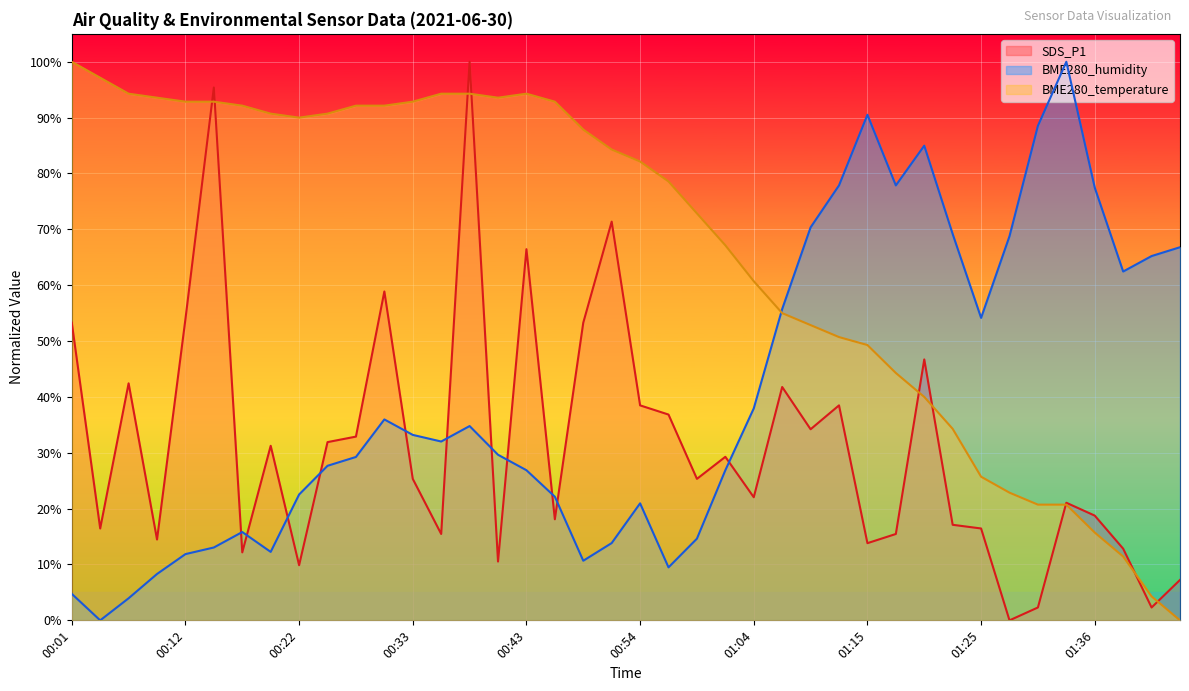

What are all the series names shown in the legend?

SDS_P1, BME280_humidity, BME280_temperature